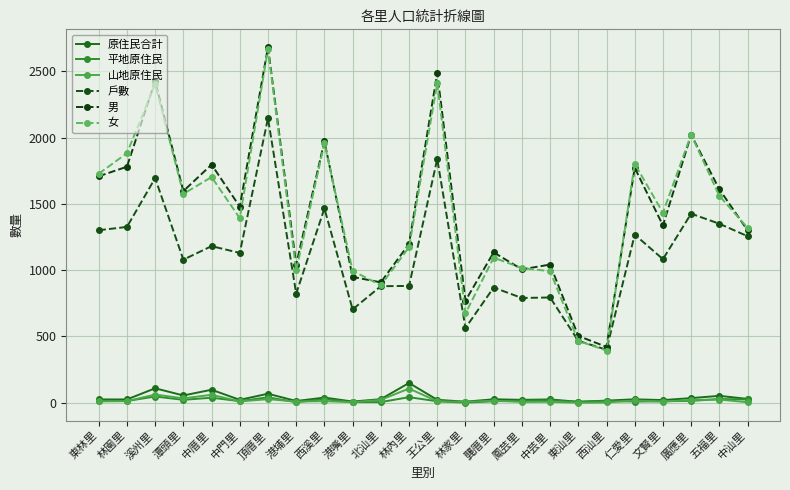

Rank the series by their maximum value, from lowest to highest.

平地原住民, 山地原住民, 原住民合計, 戶數, 女, 男